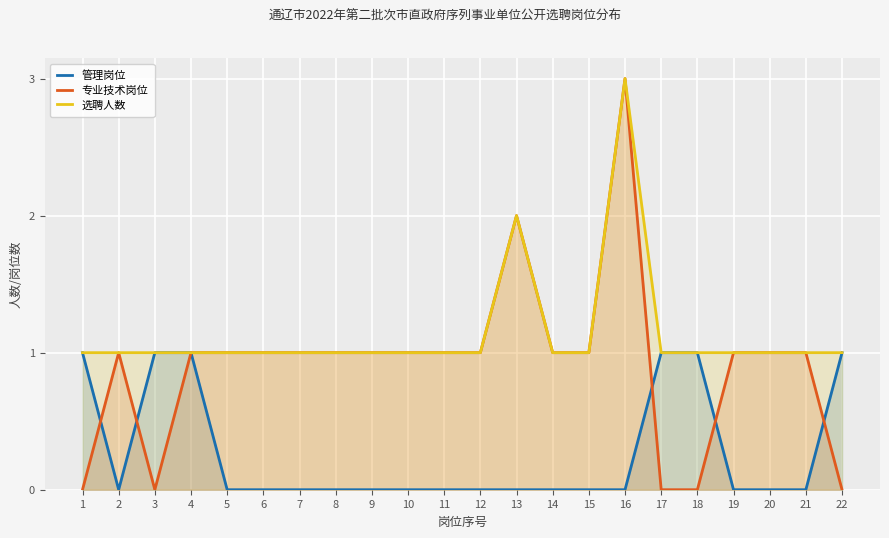

At how many categories does at least one series exceed 1?

2